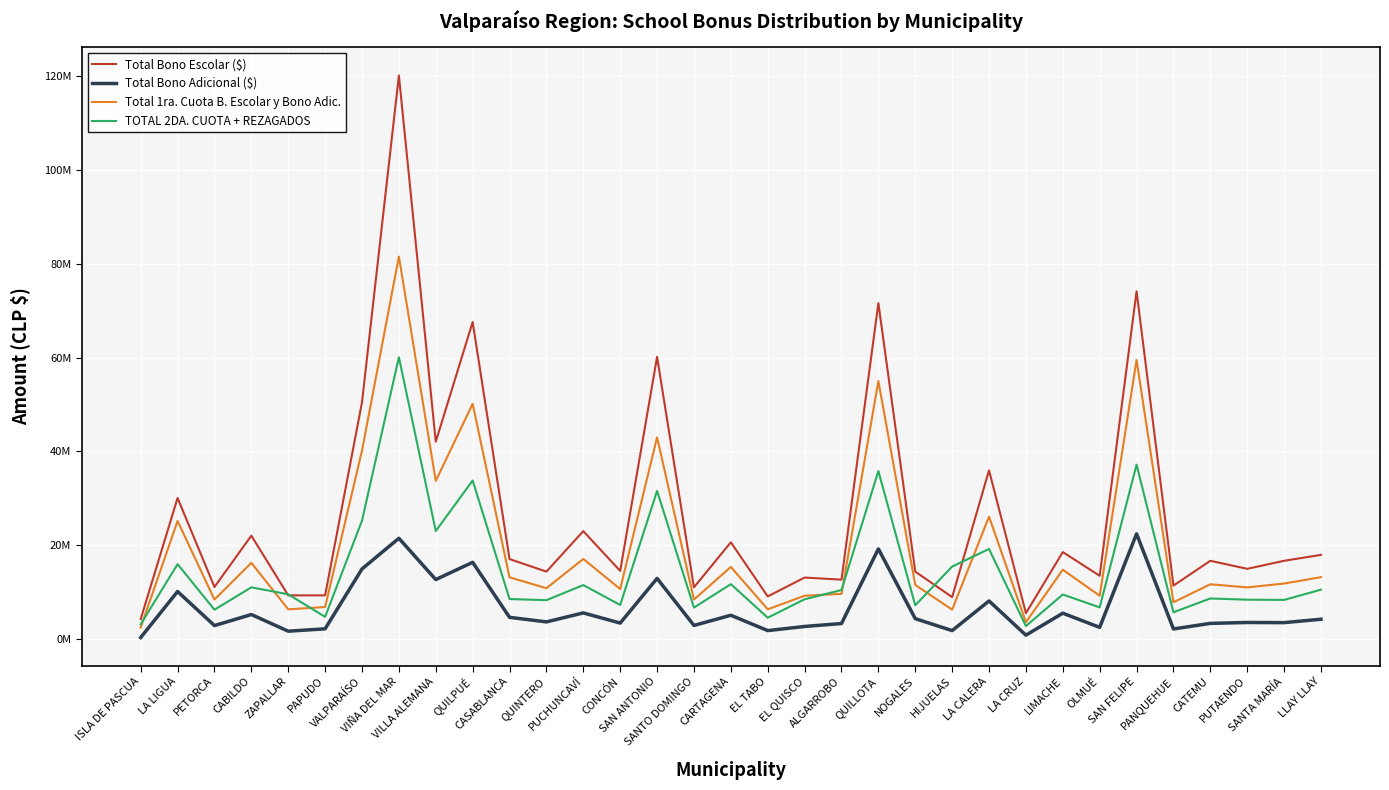

What position from the right is PANQUEHUE?

5